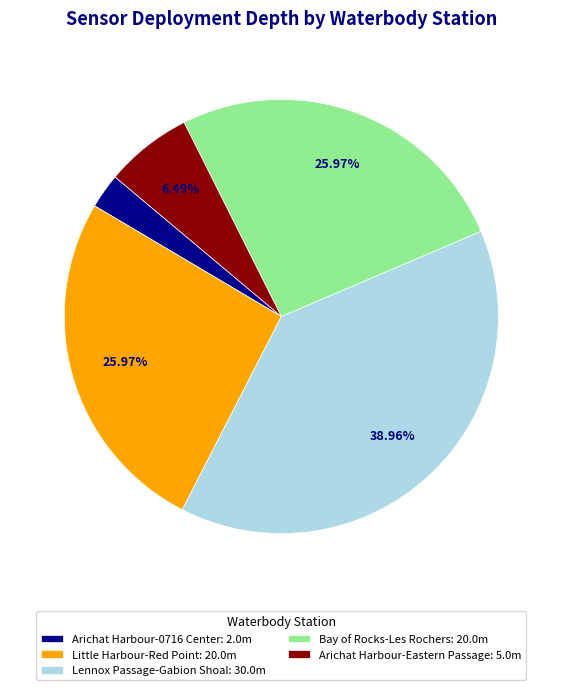

Combined, do Little Harbour-Red Point and Lennox Passage-Gabion Shoal account for over 50%?

Yes